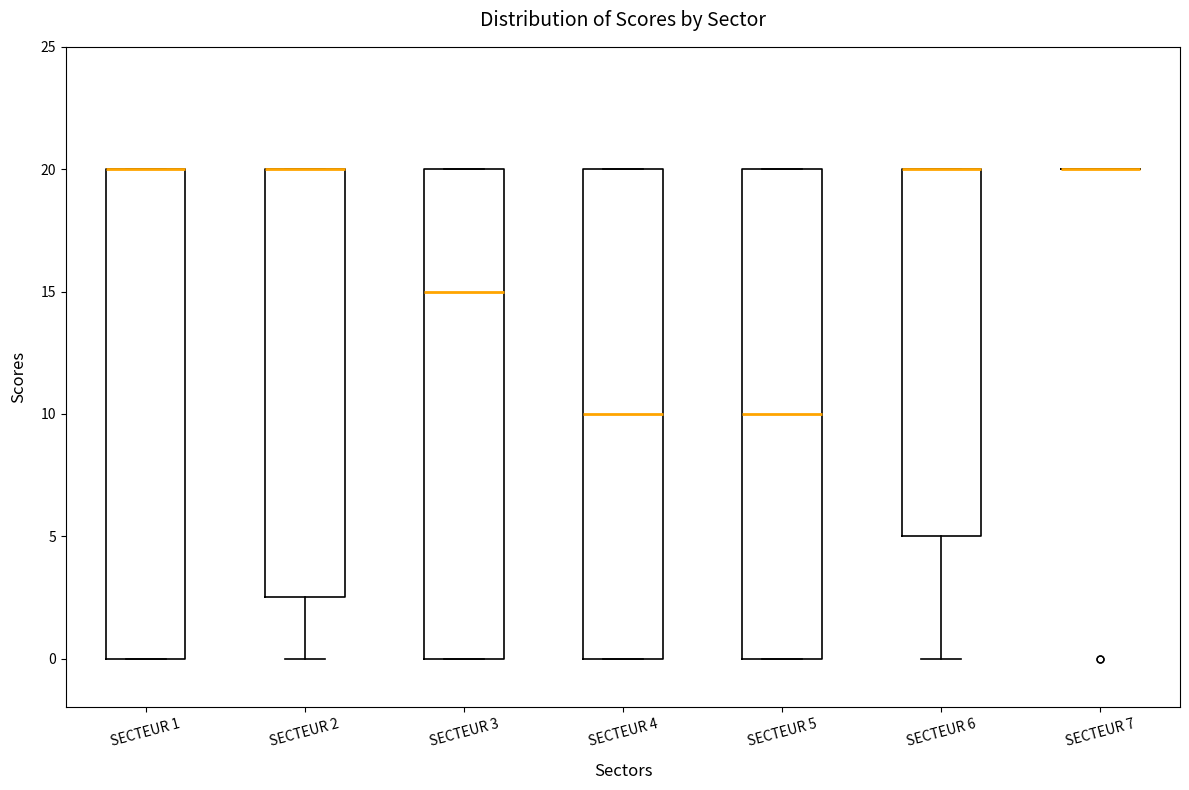

Reading left to right, read every box against the y-axis: the position of its median line, the range the box covers, and the ends of its whiskers. The values are not printed on the chart, so give them approximately, as read against the axis.

SECTEUR 1: median 20.0 (drawn on the box's upper edge), box 0.0 to 20.0, whiskers 0.0 to 20.0
SECTEUR 2: median 20.0 (drawn on the box's upper edge), box 2.5 to 20.0, whiskers 0.0 to 20.0
SECTEUR 3: median 15.0, box 0.0 to 20.0, whiskers 0.0 to 20.0
SECTEUR 4: median 10.0, box 0.0 to 20.0, whiskers 0.0 to 20.0
SECTEUR 5: median 10.0, box 0.0 to 20.0, whiskers 0.0 to 20.0
SECTEUR 6: median 20.0 (drawn on the box's upper edge), box 5.0 to 20.0, whiskers 0.0 to 20.0
SECTEUR 7: box collapsed to a line at 20.0, whiskers 20.0 to 20.0